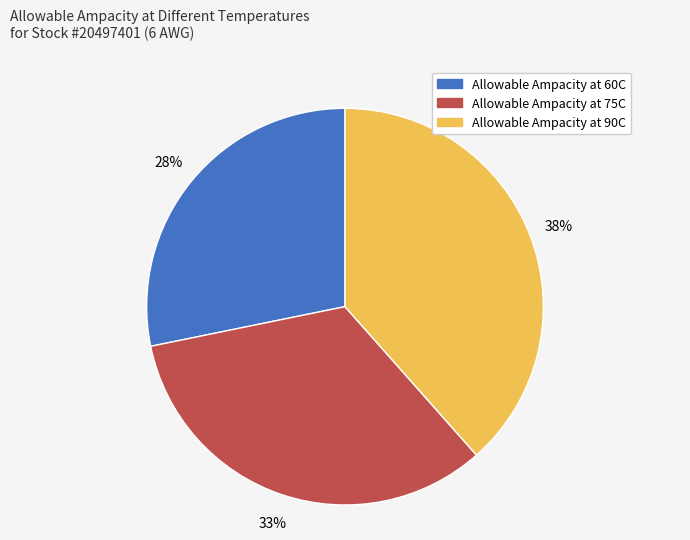

Does Allowable Ampacity at 75C represent more than half of the total?

No